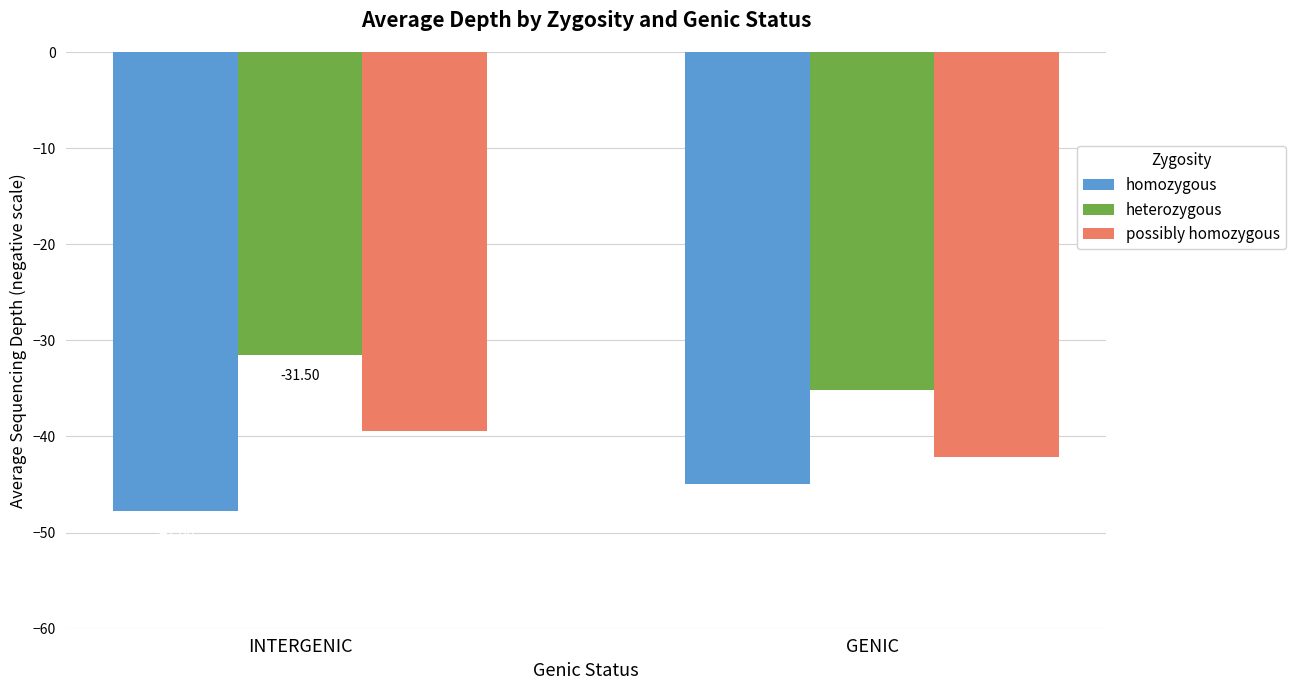

Which series has the widest spread of values?

heterozygous